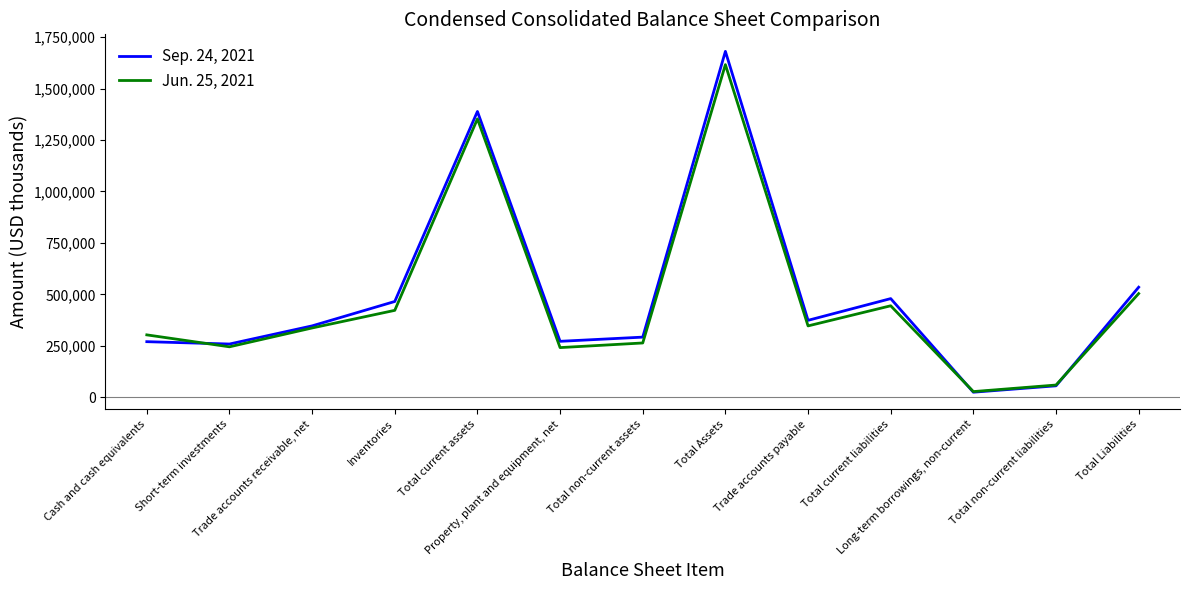

Which series has the largest total across all categories?

Sep. 24, 2021